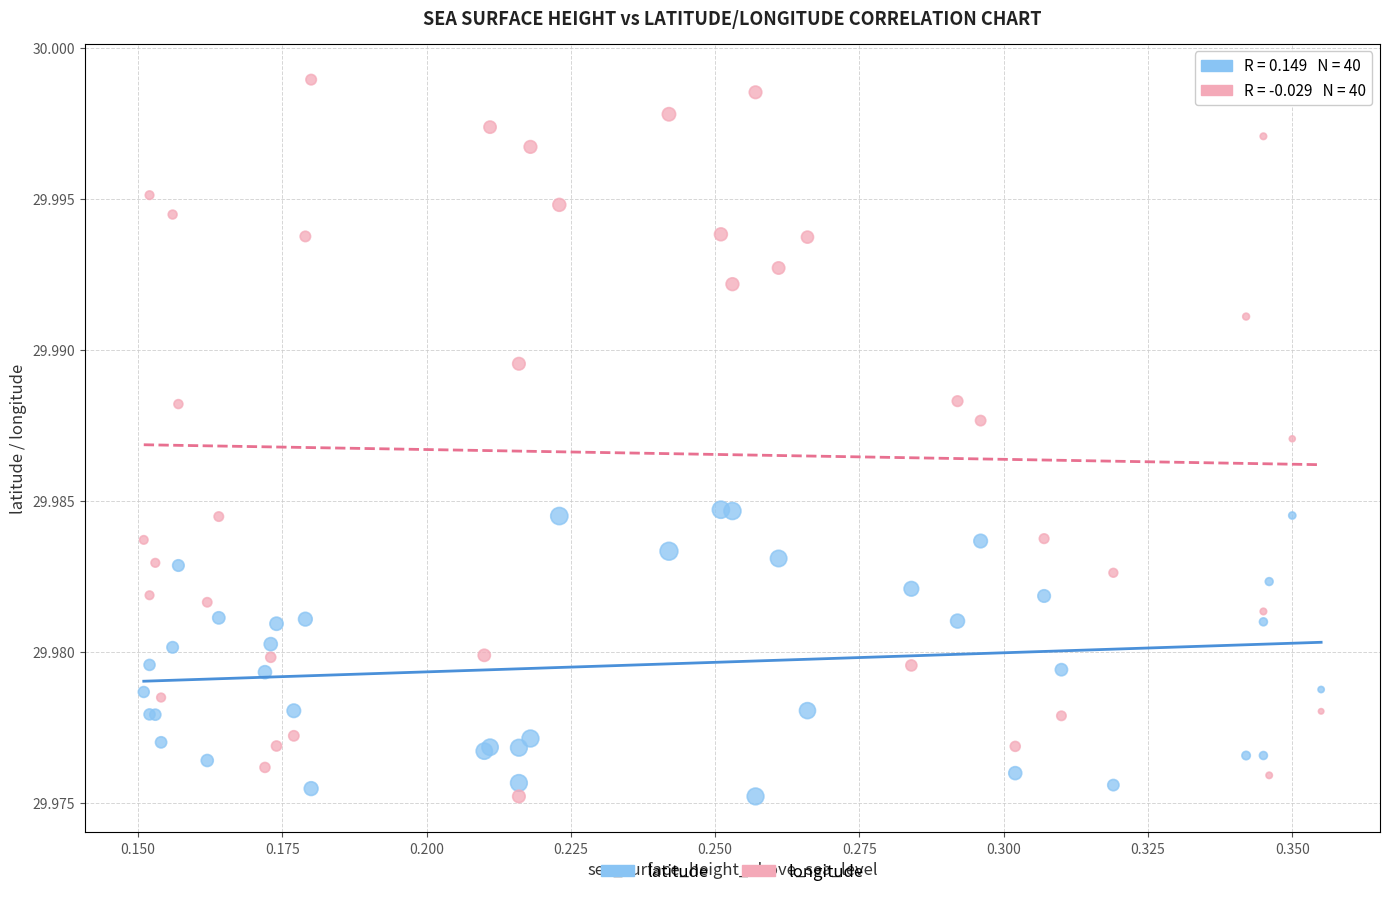

Which series contains the highest Y value?

longitude